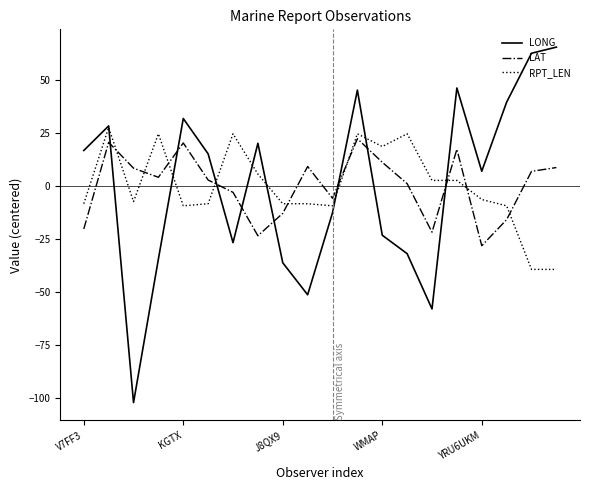

True or false: RPT_LEN and LAT intersect in this chart.

True